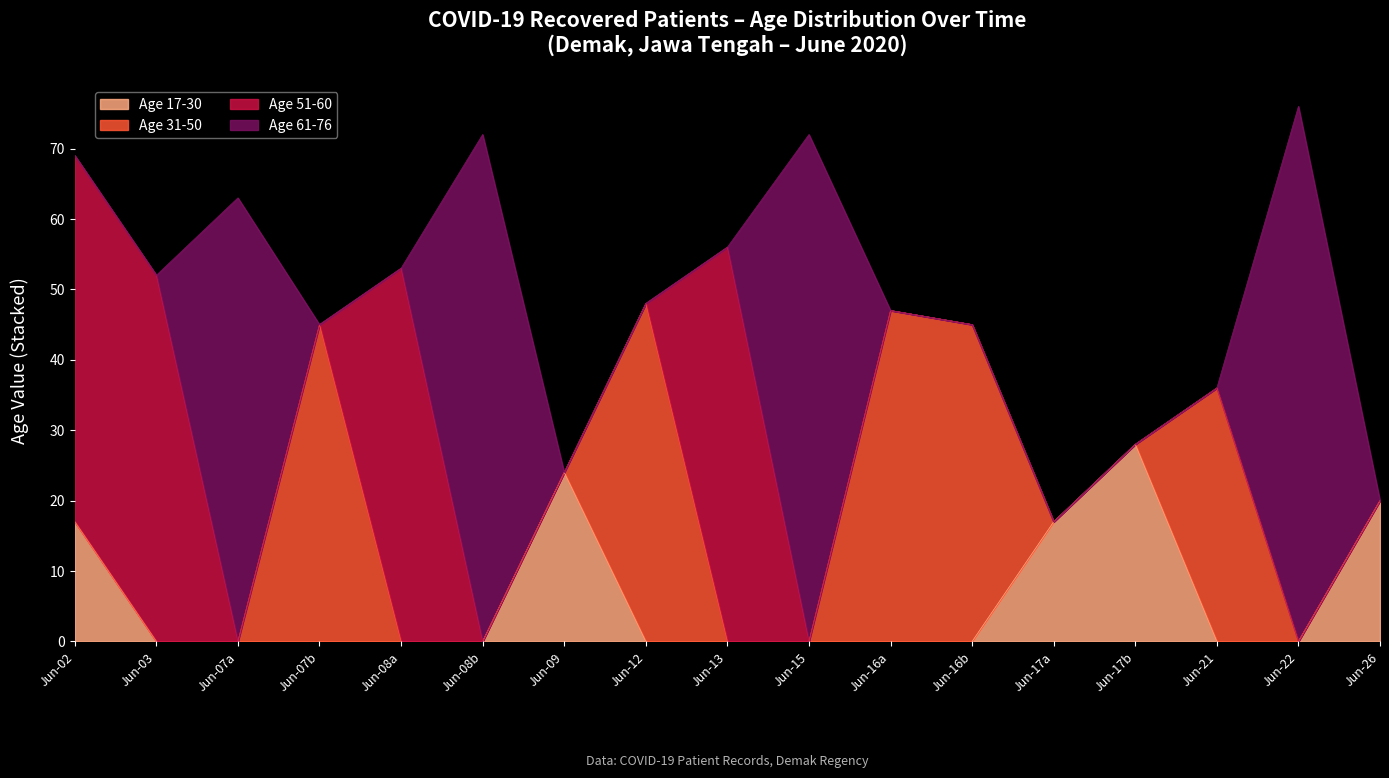

How many lines are shown in the chart?

4